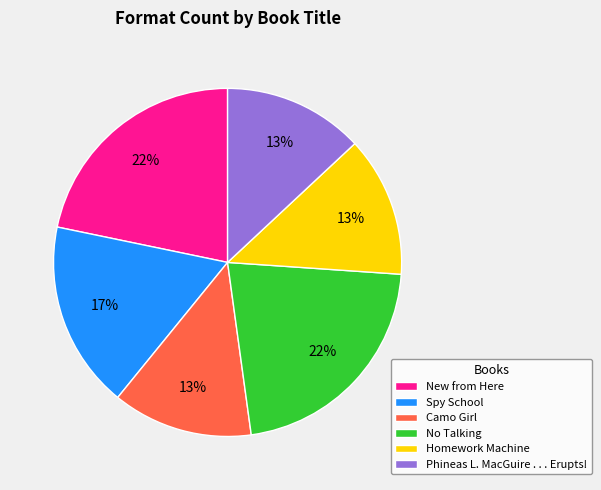

Does Homework Machine represent more than half of the total?

No